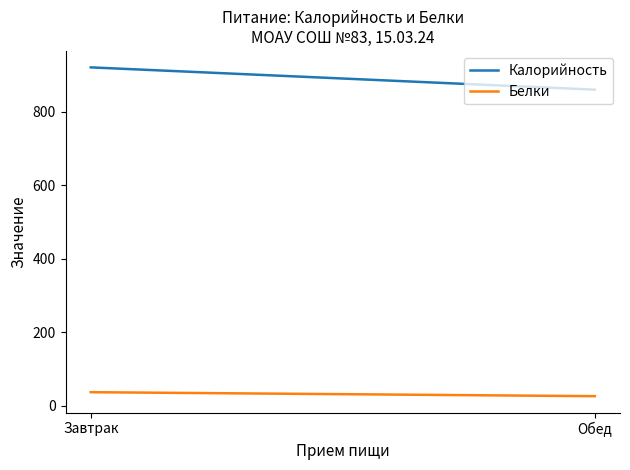

Between Обед and Завтрак, which is larger?

Завтрак